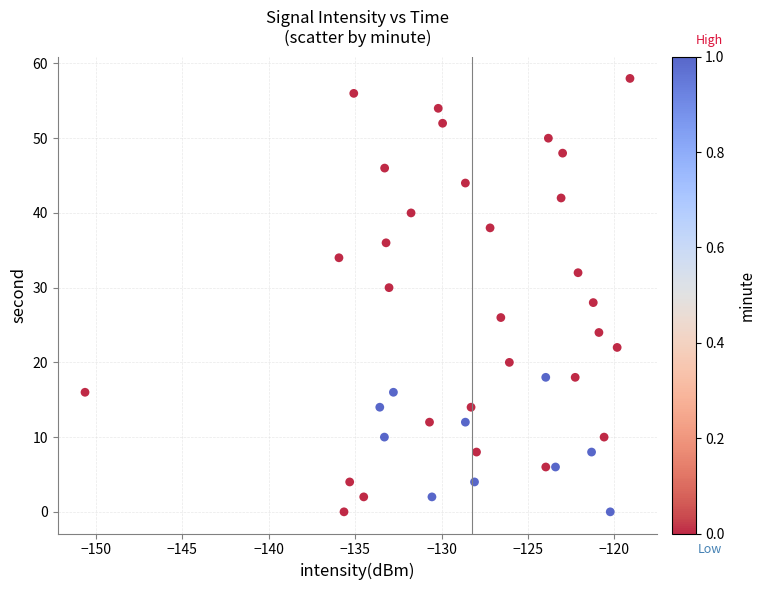

What is the range of Y values (max minus min)?

58